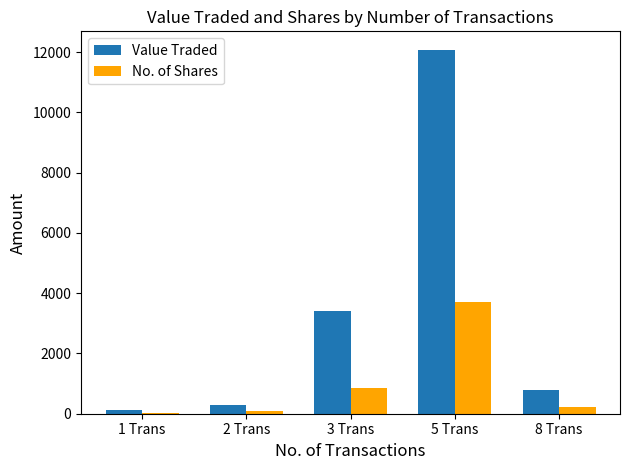

At which label does Value Traded first exceed 792?

3 Trans